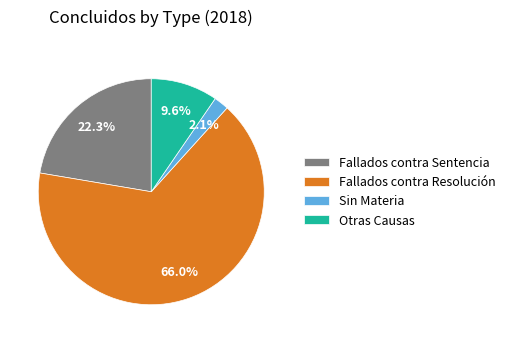

Between Fallados contra Sentencia and Otras Causas, which is larger?

Fallados contra Sentencia